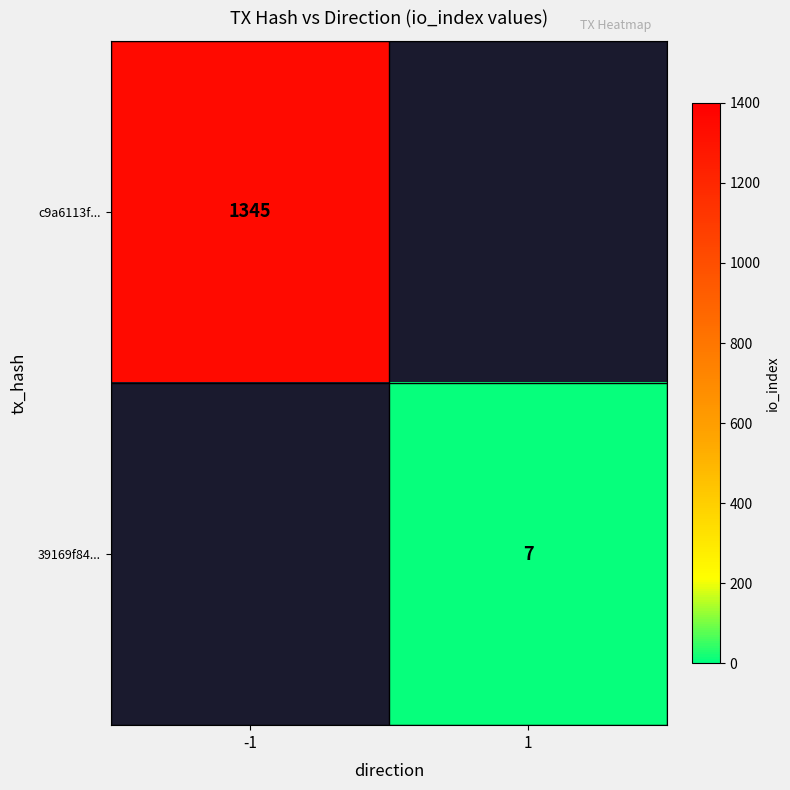

The value of 39169f84... at 1 is 2. True or false?

False